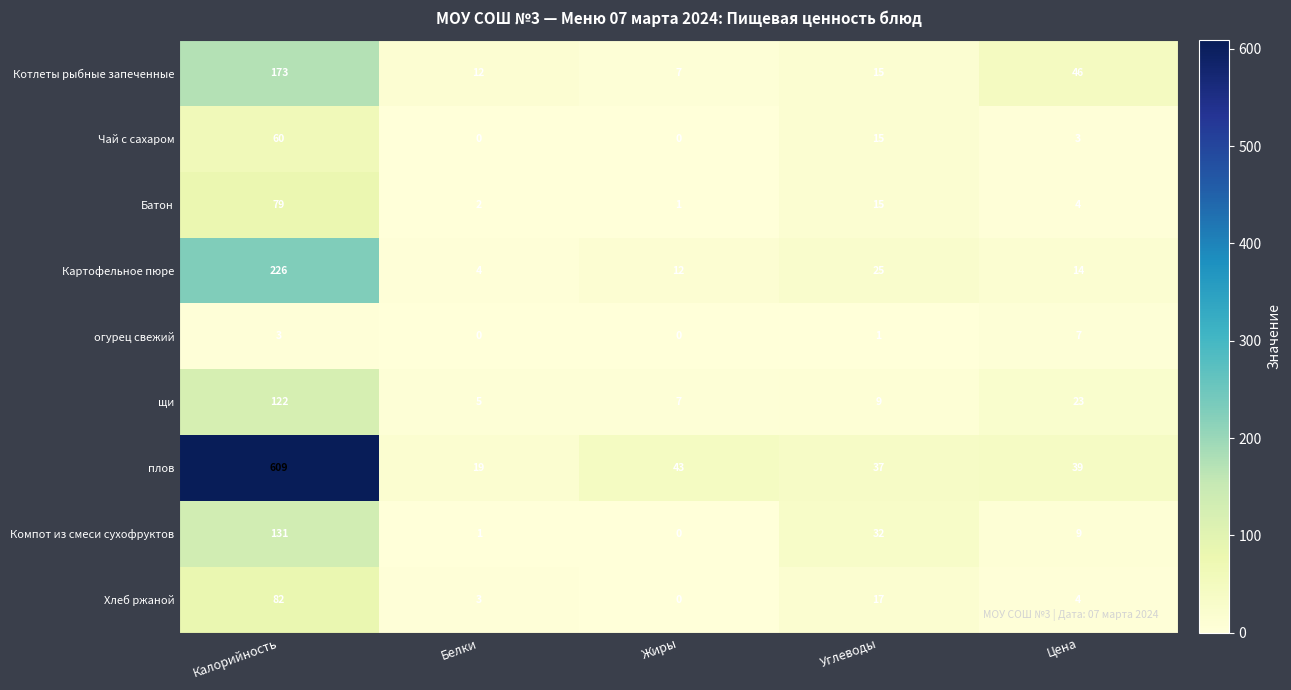

What is the difference between the Картофельное пюре values at Углеводы and Белки?

21